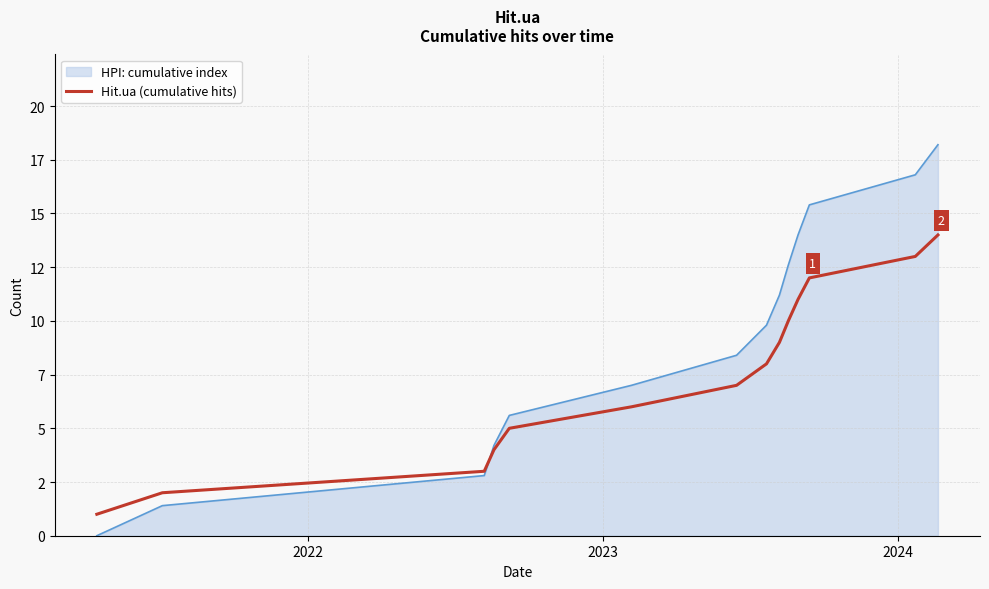

What are all the series names shown in the legend?

HPI: cumulative index, Hit.ua (cumulative hits)